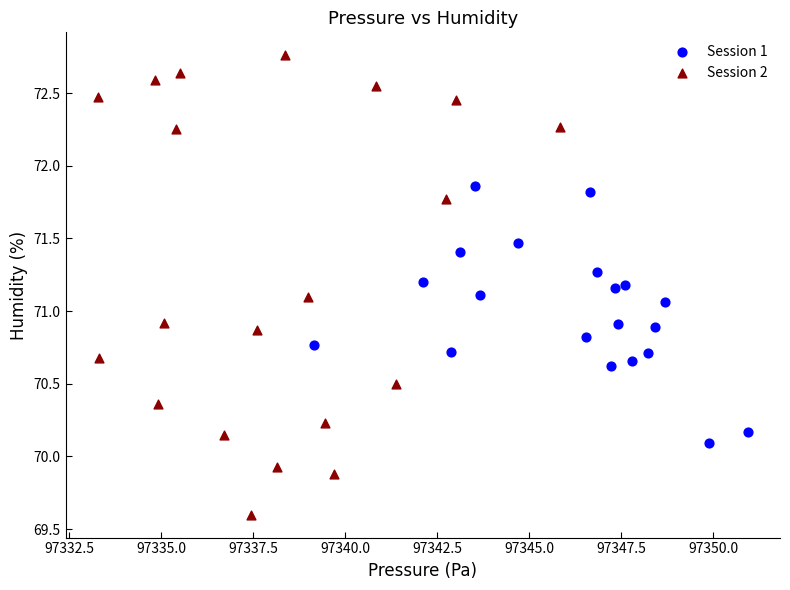

Which series has the largest Y range (max minus min)?

Session 2